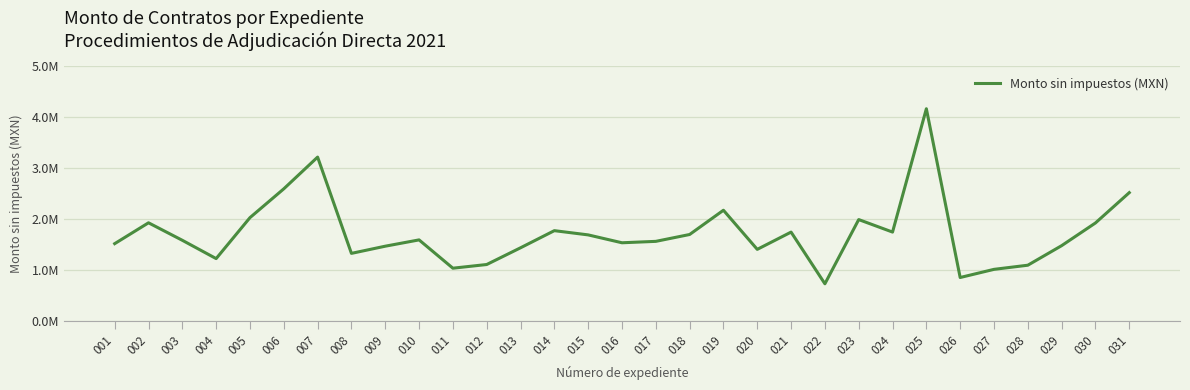

What is the difference between the maximum and second lowest values?

3310990.3